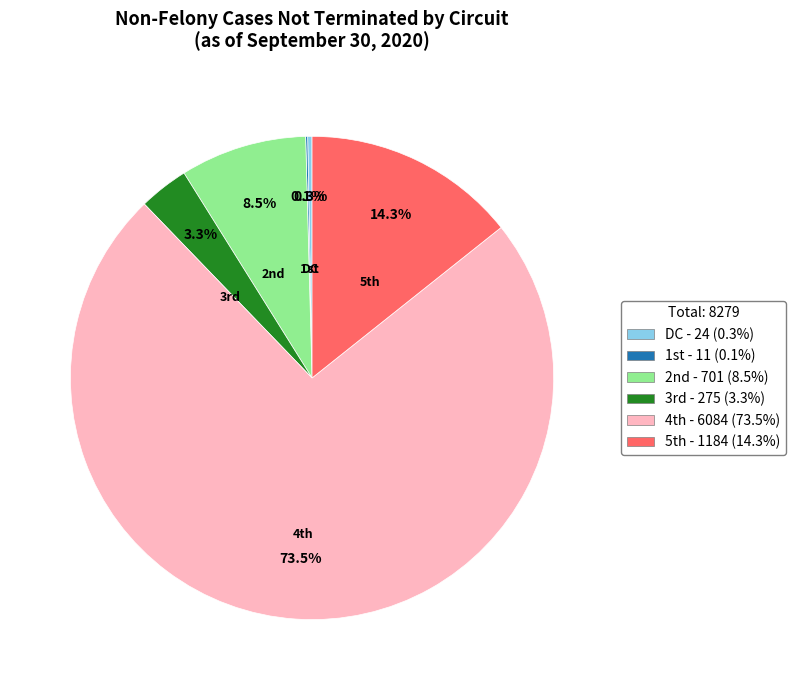

What is the largest slice in the pie chart?

4th - 6084 (73.5%)